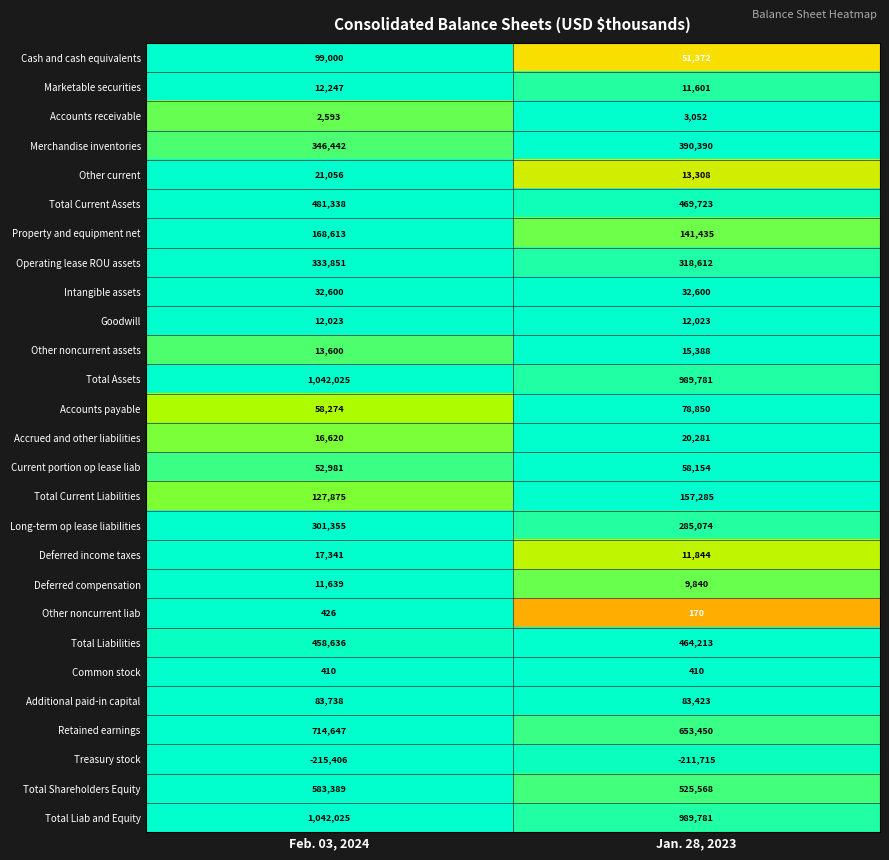

What is the total value across all series at Jan. 28, 2023?

5575913